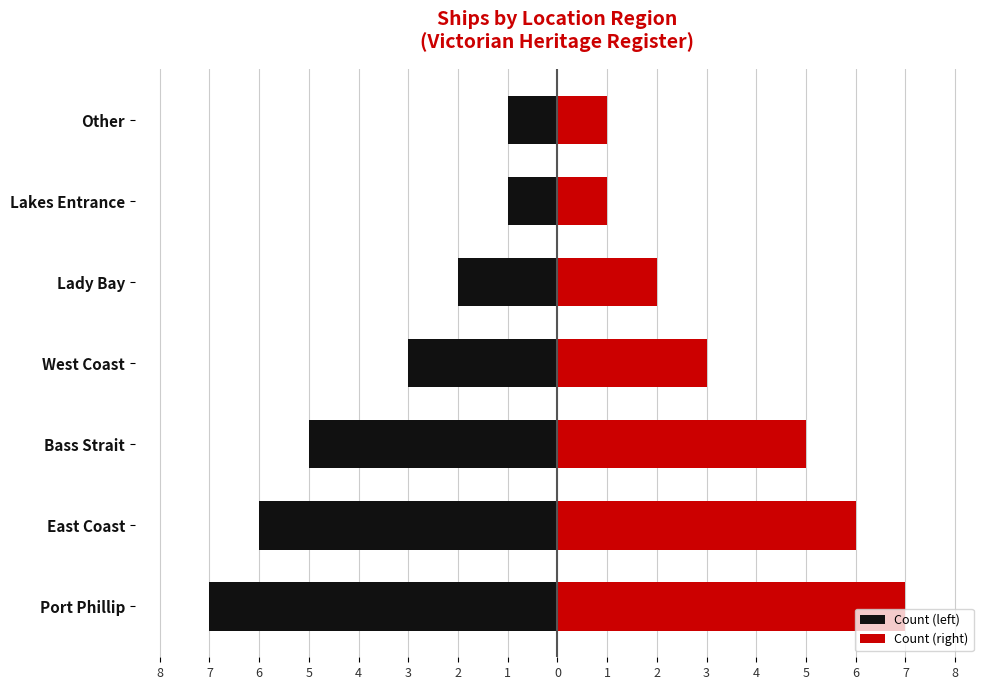

What is the value of the Count (right) bar at the 1st from the left?

7